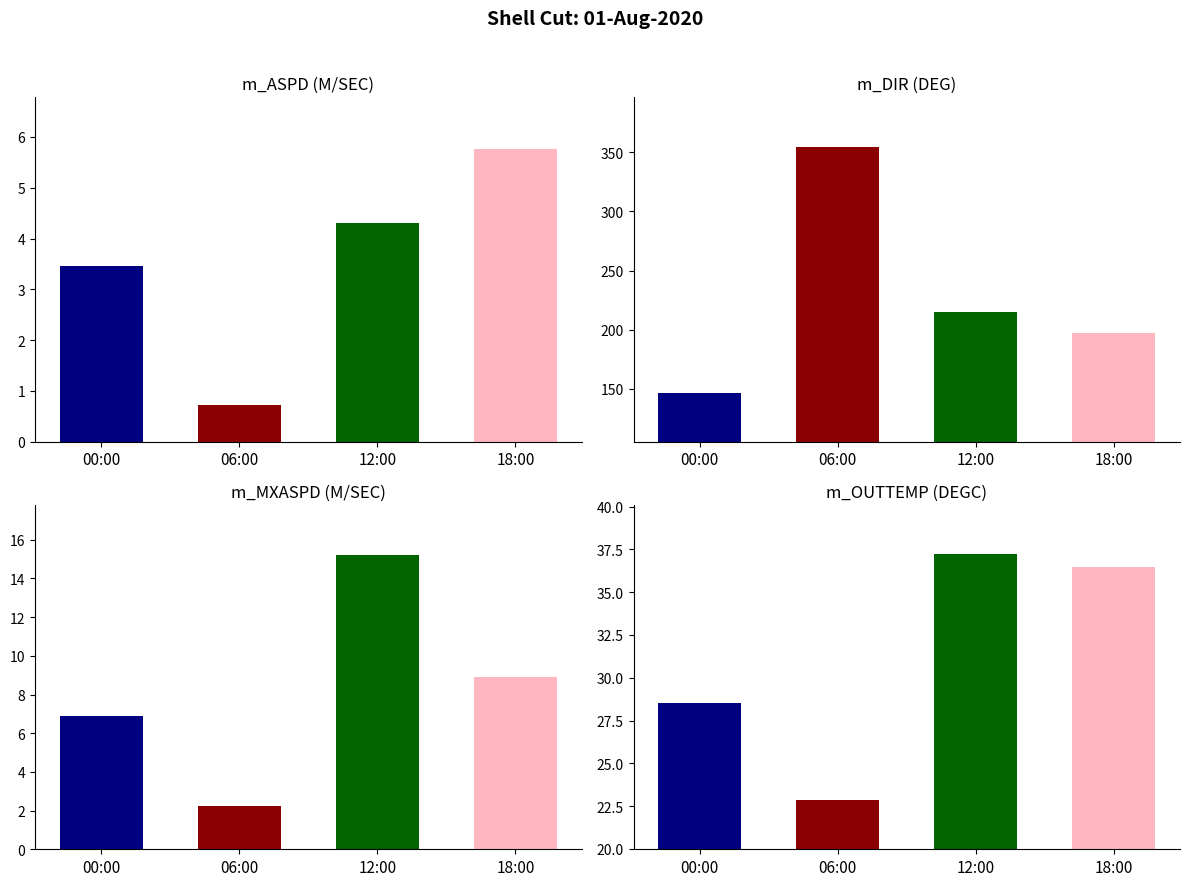

True or false: m_ASPD (M/SEC) has a value of 3.3 at 22:00.

False